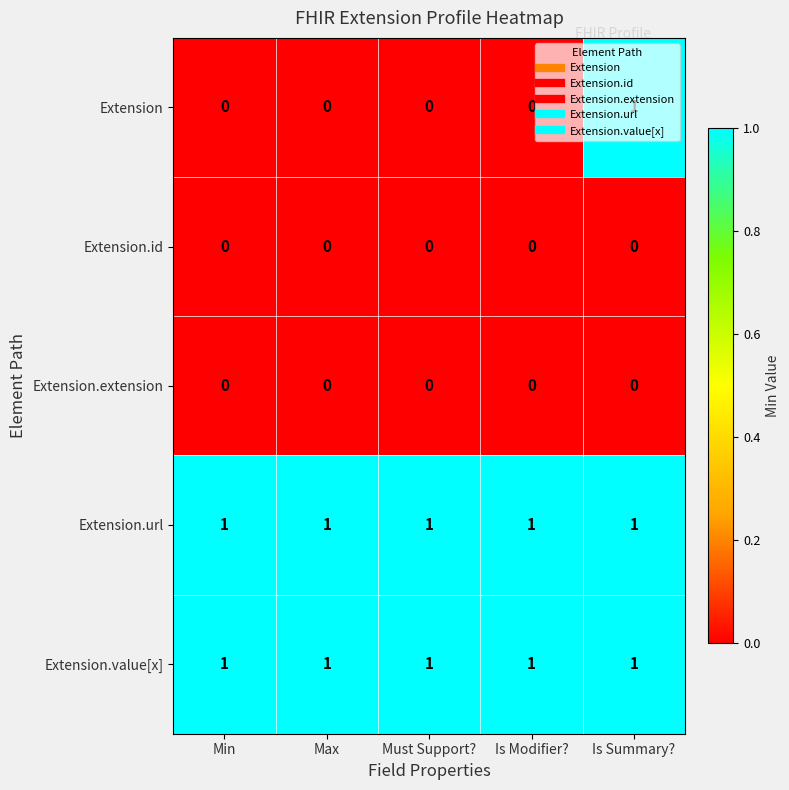

The value of Extension.value[x] at Is Summary? is 1. True or false?

True